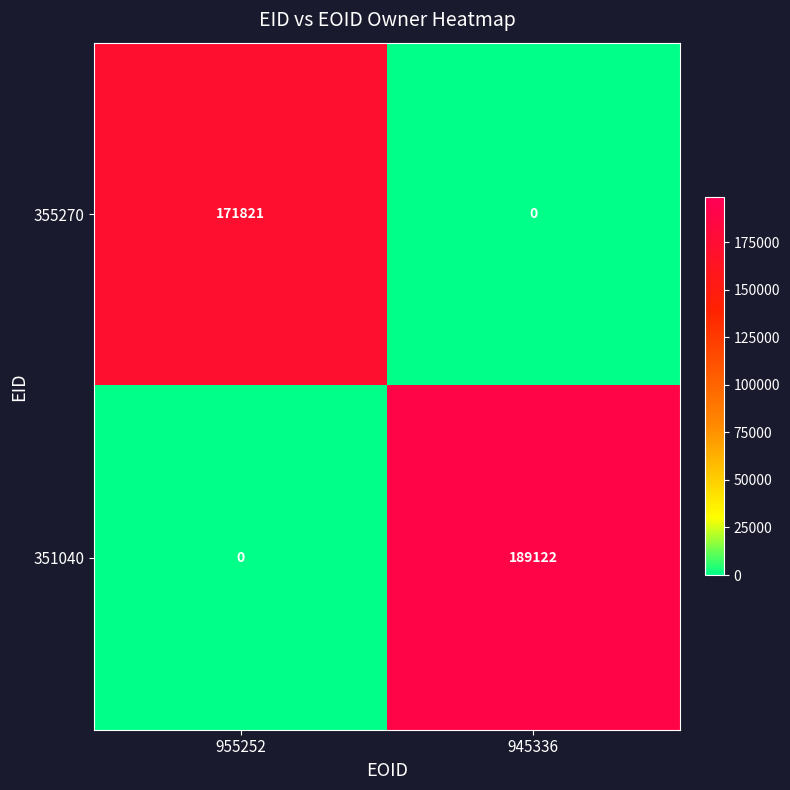

Which series has the largest range (max minus min)?

351040